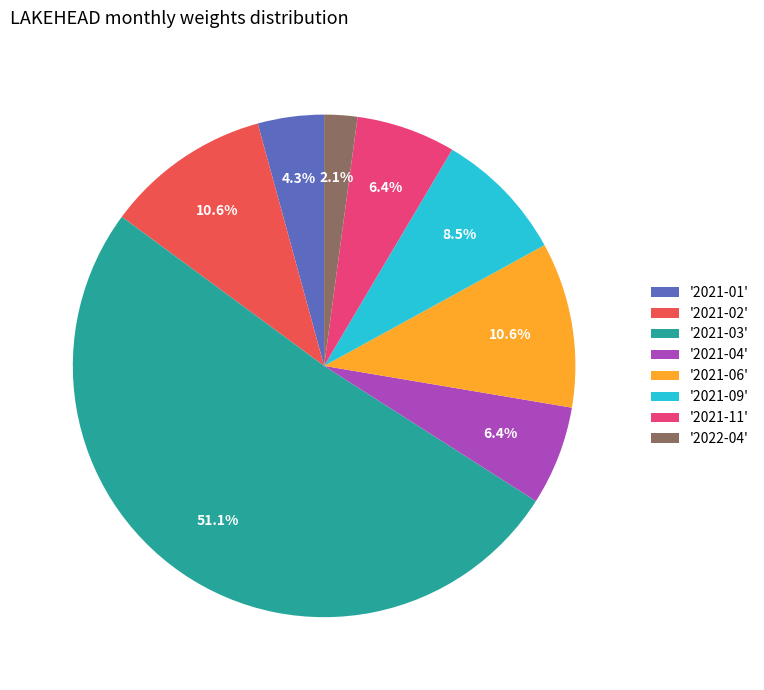

Between '2021-04' and '2022-04', which is larger?

'2021-04'